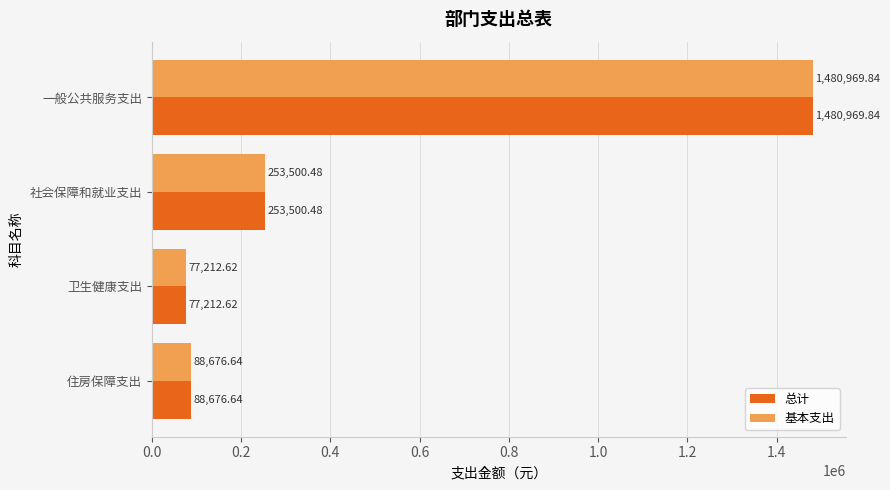

What are all the series names shown in the legend?

总计, 基本支出